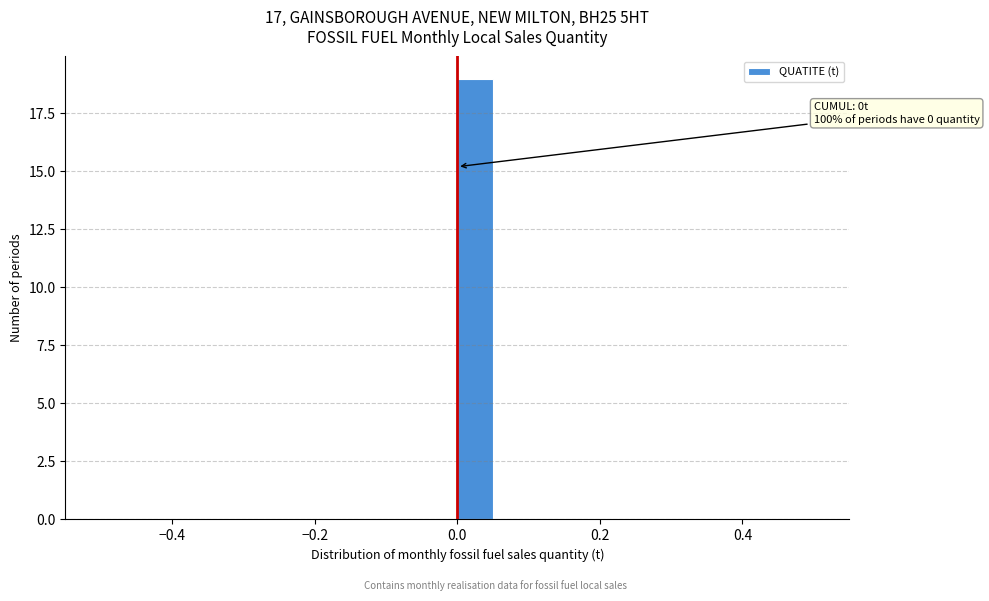

Around what value on the x-axis is the tallest bar? Give the approximate position of its centre, as read against the axis.

0.02